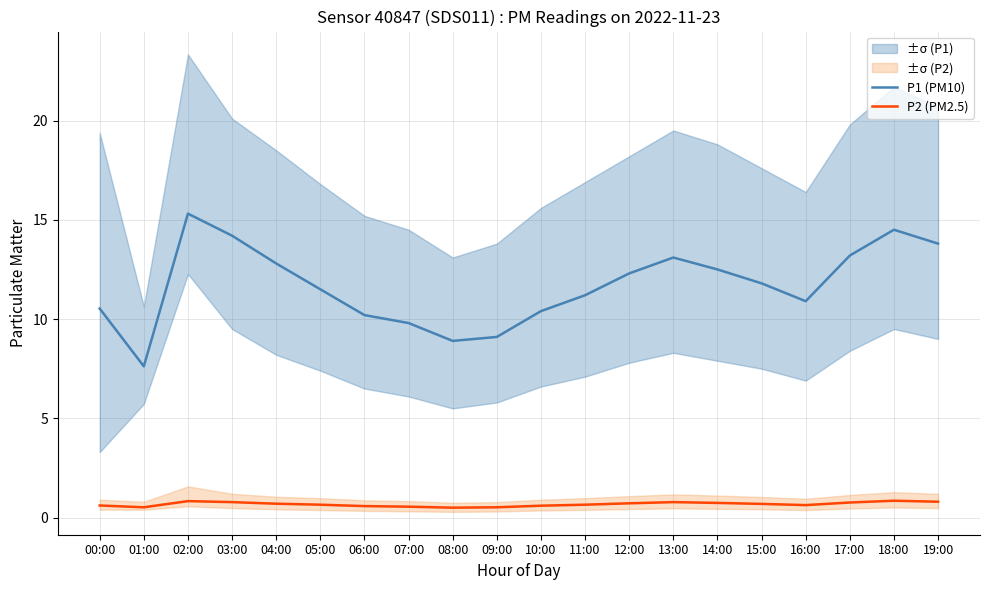

What is the difference between the highest and lowest values at 10:00?

9.8